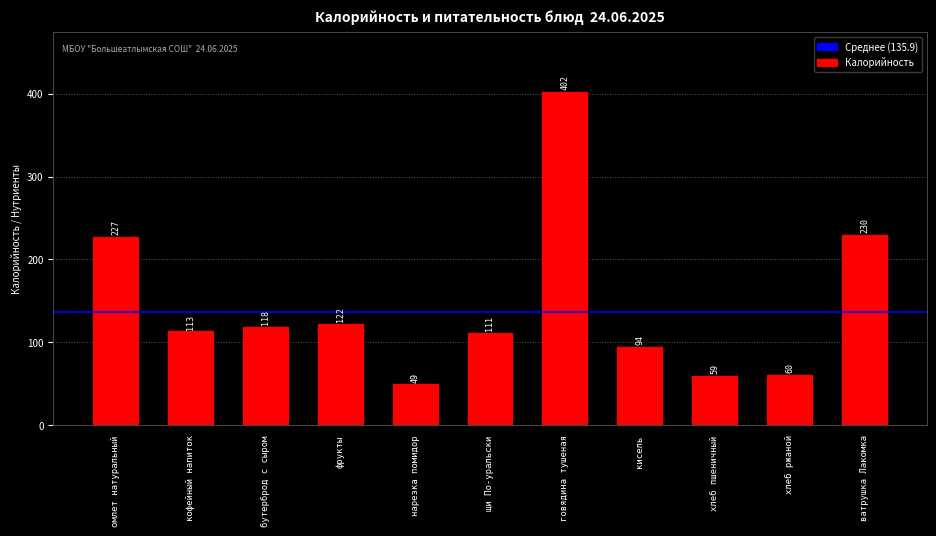

What is the sum of all values?

1585